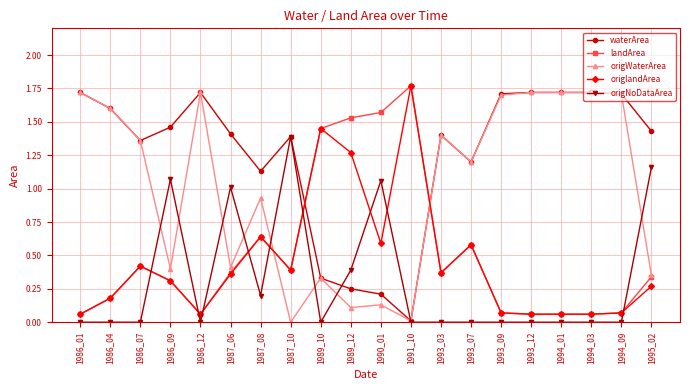

Which category has the highest value in the landArea series?

1991_10